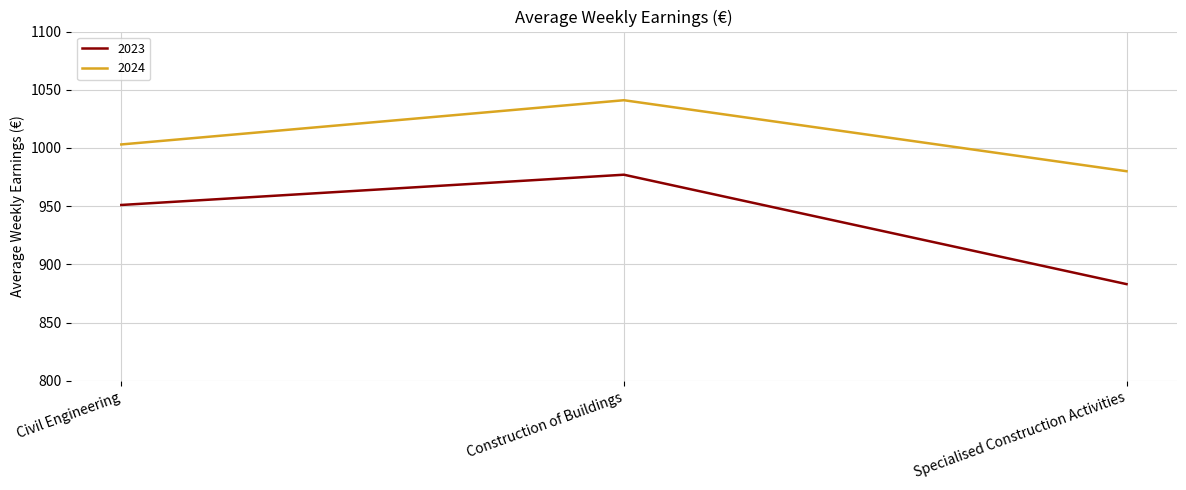

The value of 2024 at Specialised Construction Activities is 1333. True or false?

False